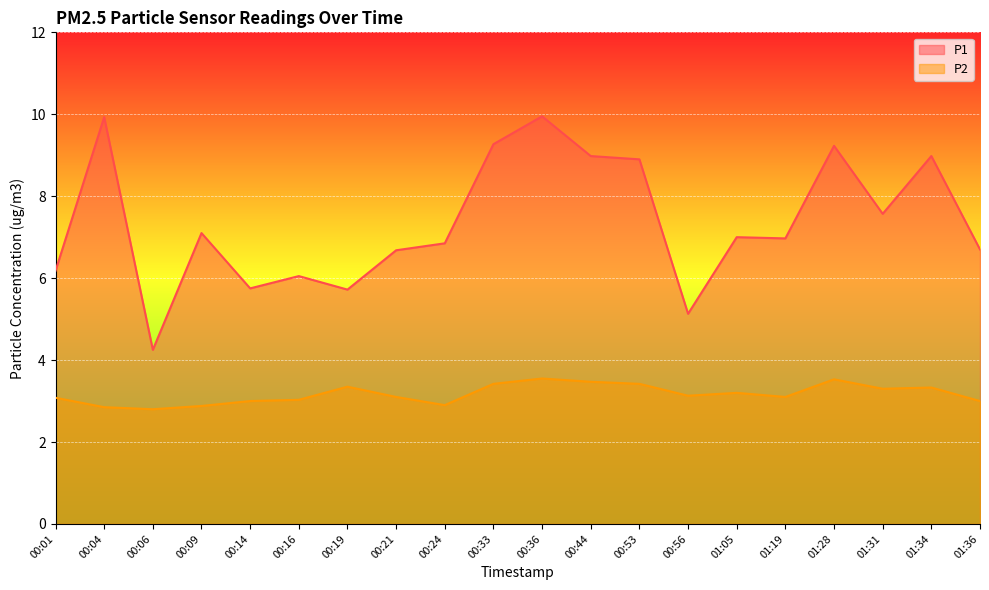

What is the average value of the P2 series?

3.2